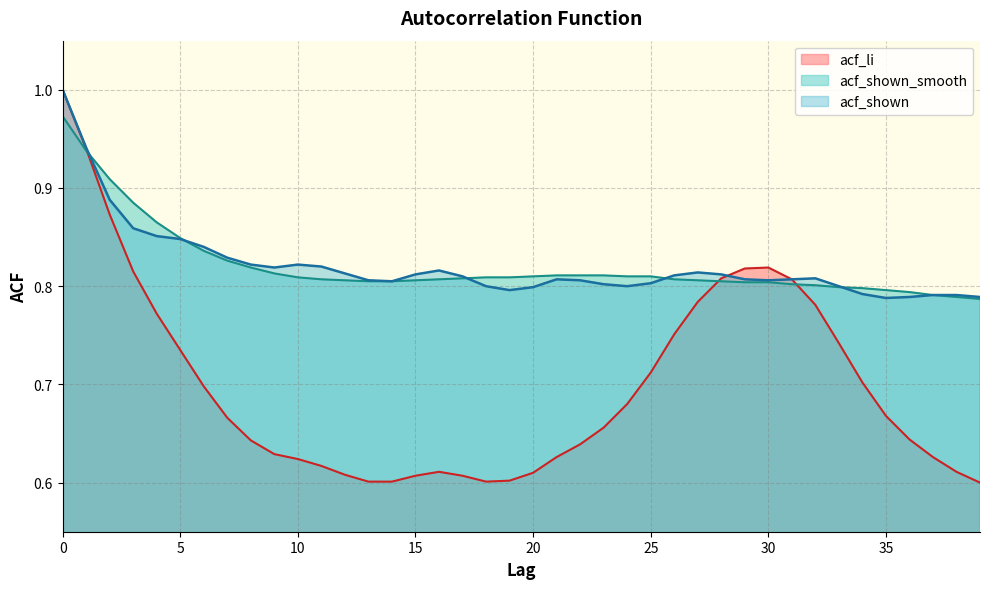

What is the average value of the acf_li series?

0.7